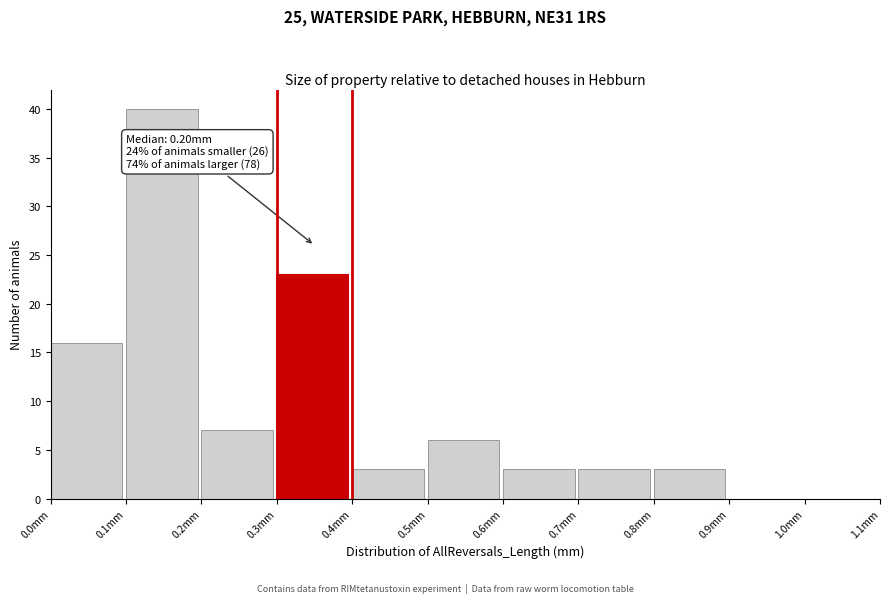

Over which range of the x-axis is the bar tallest?

0.1 to 0.2